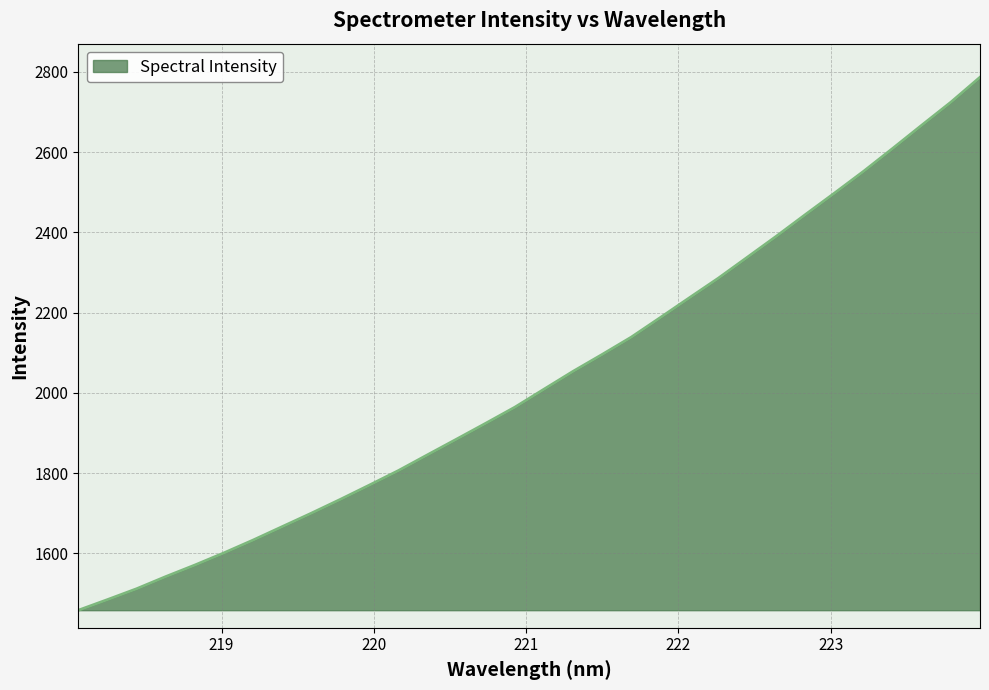

What is the maximum value shown in the chart?

2786.5